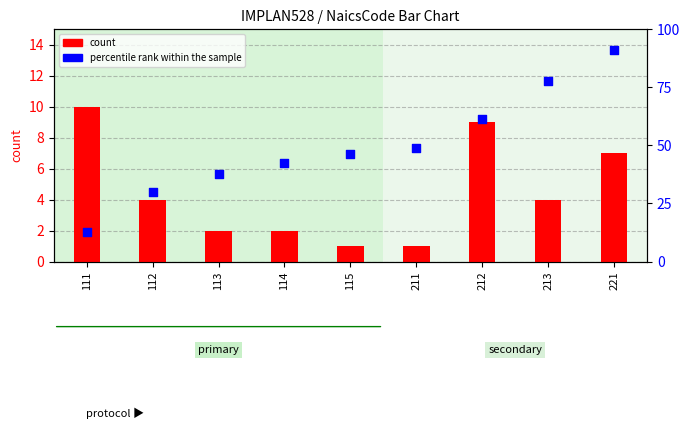

Is the value of percentile rank within the sample at 213 greater than the value of count at 115?

Yes